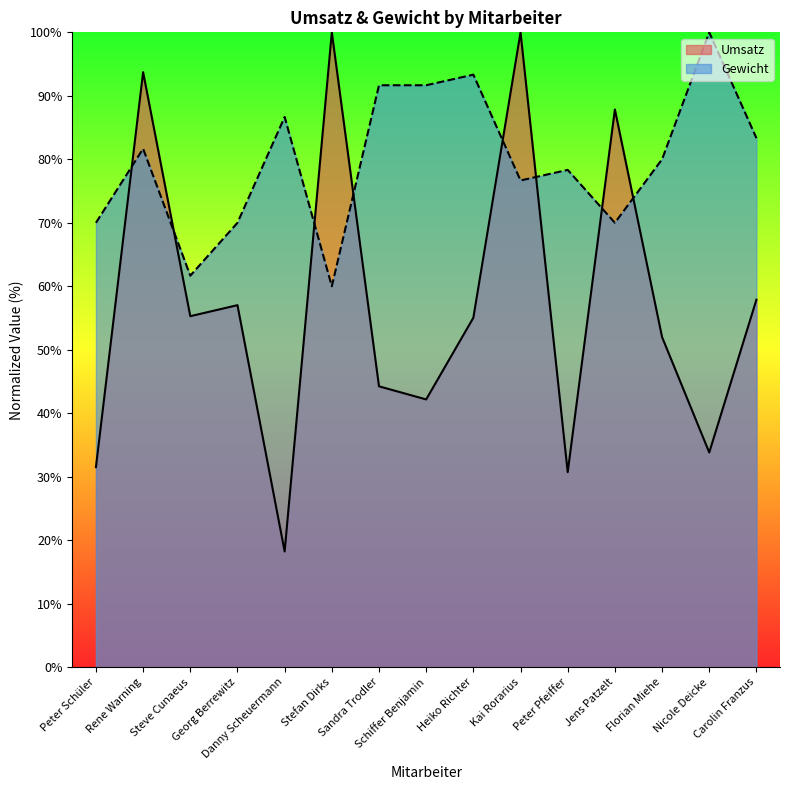

Which has a higher value, Peter Schüler or Steve Cunaeus?

Steve Cunaeus